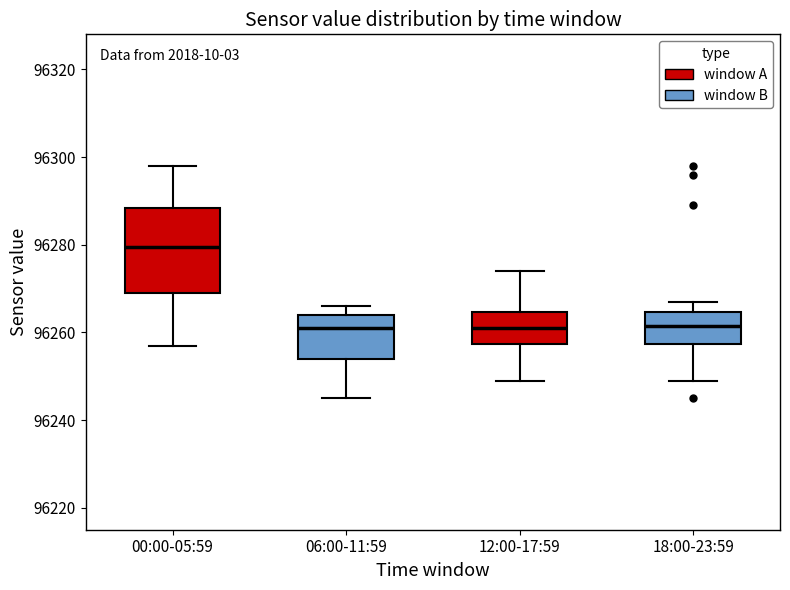

Reading left to right, transcribe this box plot: for each box, give where its median line is, the range the box spans, and where its two whiskers end, as read against the y-axis. The values are not printed on the chart, so give them approximately, as read against the axis.

00:00-05:59: median 96280, box 96270 to 96288, whiskers 96258 to 96298
06:00-11:59: median 96262, box 96254 to 96264, whiskers 96246 to 96266
12:00-17:59: median 96262, box 96258 to 96264, whiskers 96250 to 96274
18:00-23:59: median 96262, box 96258 to 96264, whiskers 96250 to 96268